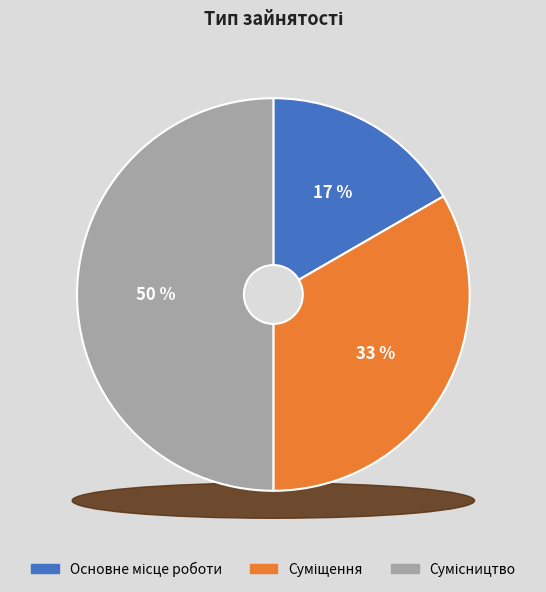

What is the ratio of the value at Сумісництво to the value at Основне місце роботи?

3.0